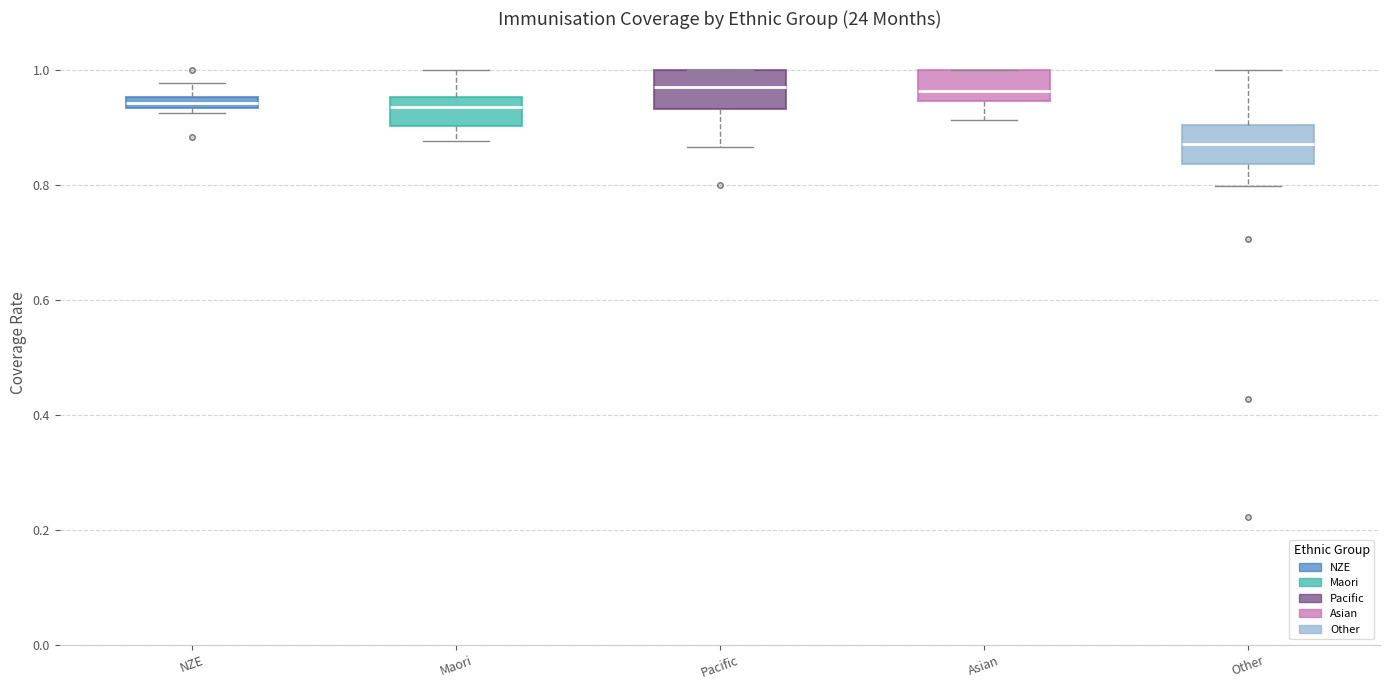

Which box has the lowest median line?

Other